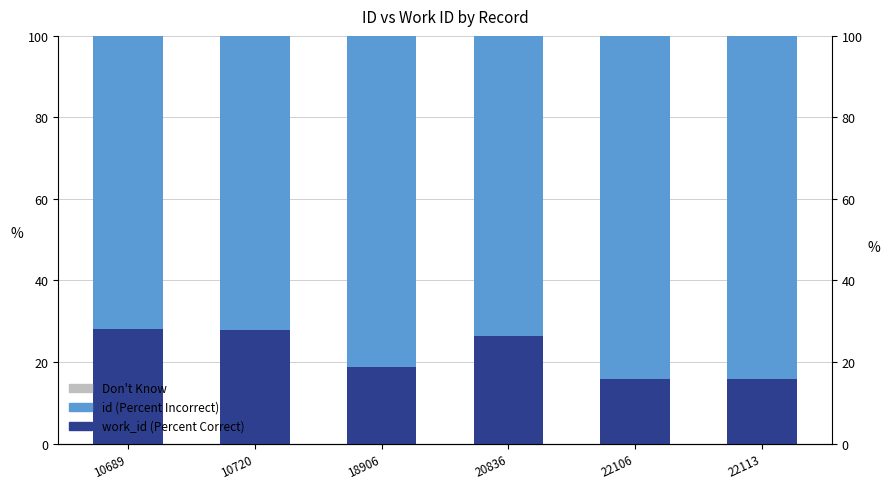

At which category is the sum across all series the highest?

18906